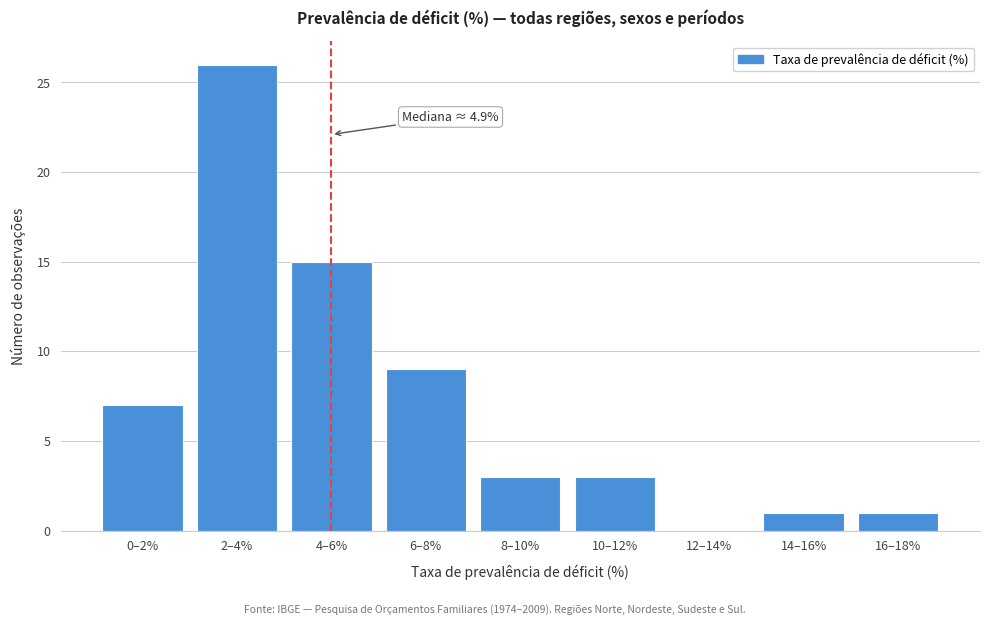

Reading left to right, transcribe all the data shown in this chart.

0–2%=7	2–4%=26	4–6%=15	6–8%=9	8–10%=3	10–12%=3	12–14%=0	14–16%=1	16–18%=1